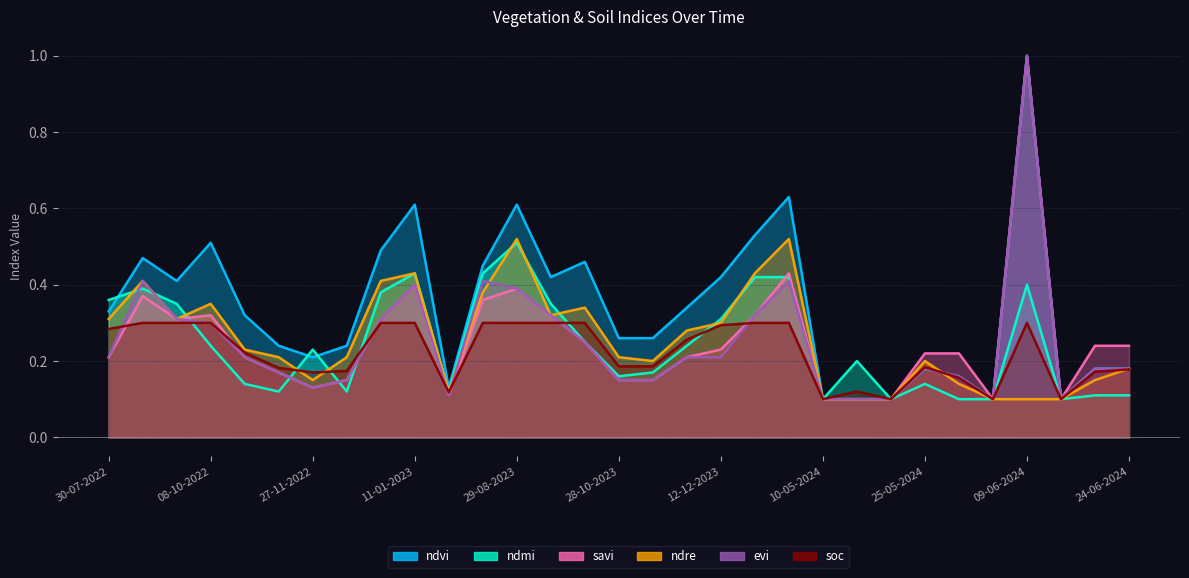

List the series in order of their peak value, highest first.

ndvi, savi, evi, ndre, ndmi, soc